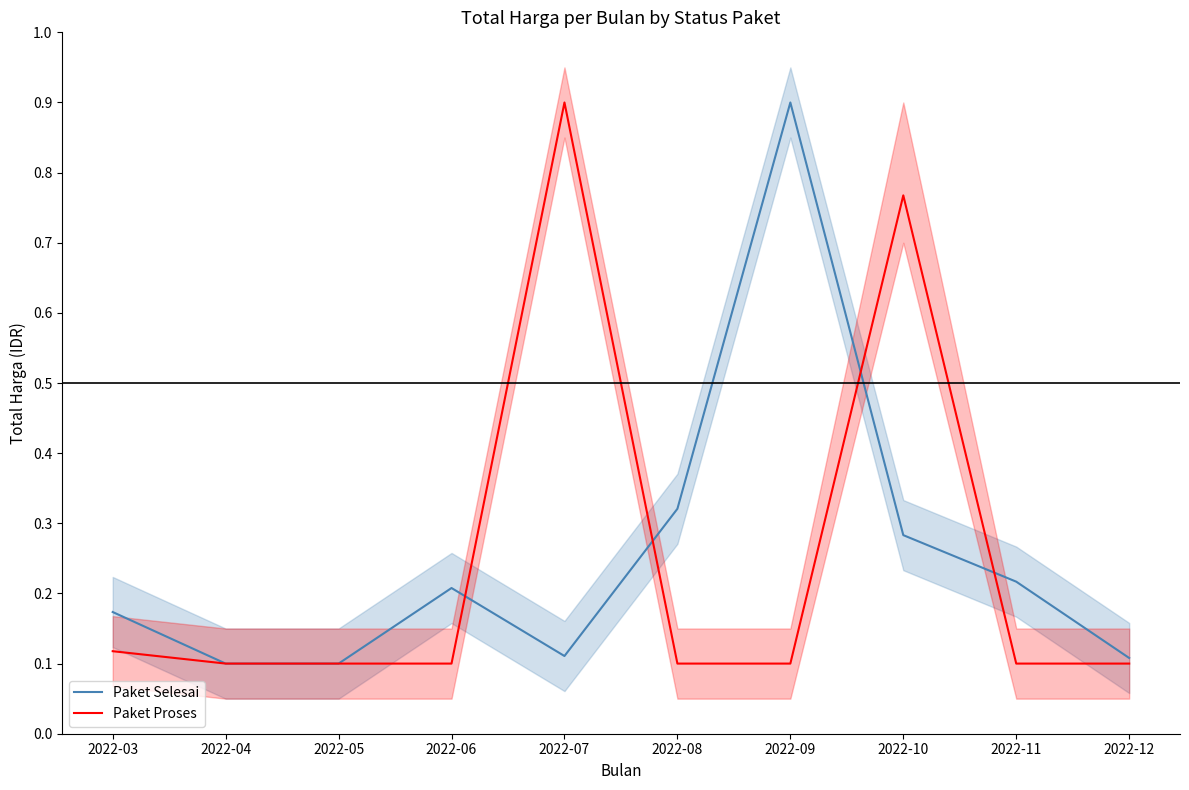

Reading left to right, extract all data points from this chart.

Paket Selesai: 0.2	0.1	0.1	0.2	0.1	0.3	0.9	0.3	0.2	0.1
Paket Proses: 0.1	0.1	0.1	0.1	0.9	0.1	0.1	0.8	0.1	0.1